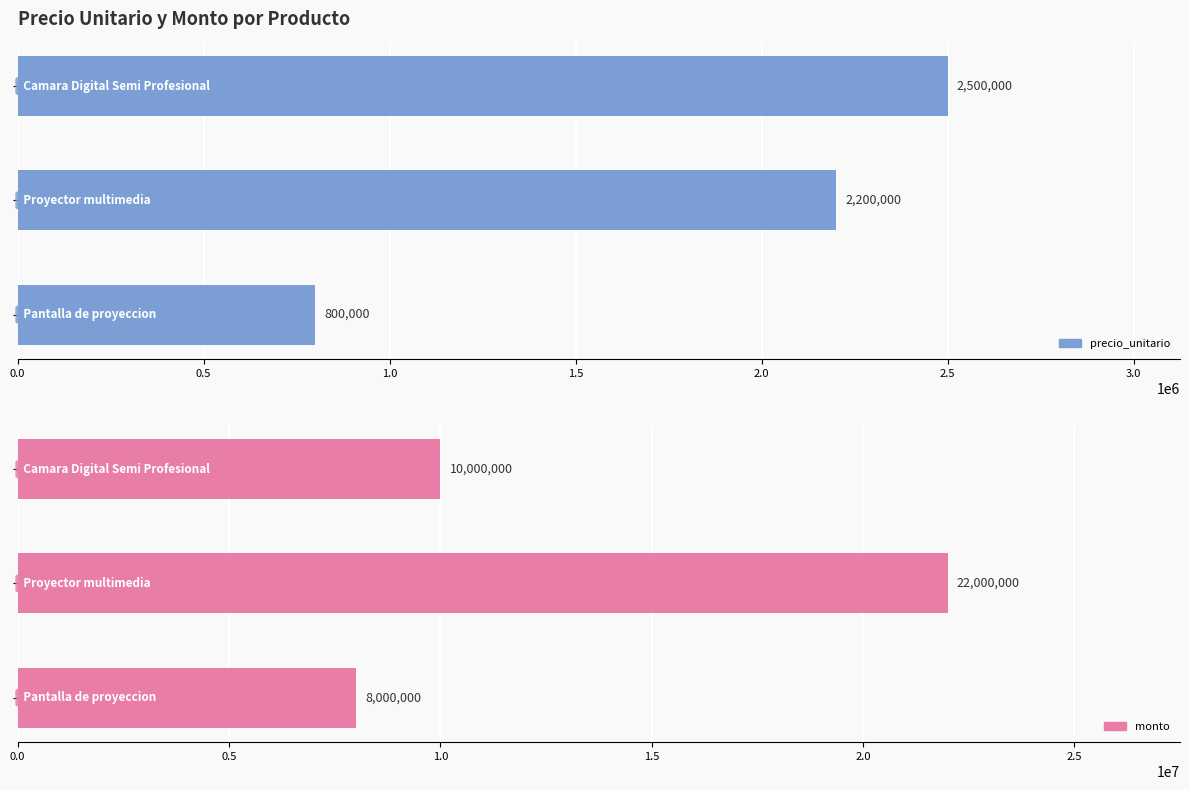

How many values in the precio_unitario series are below 2200000?

1